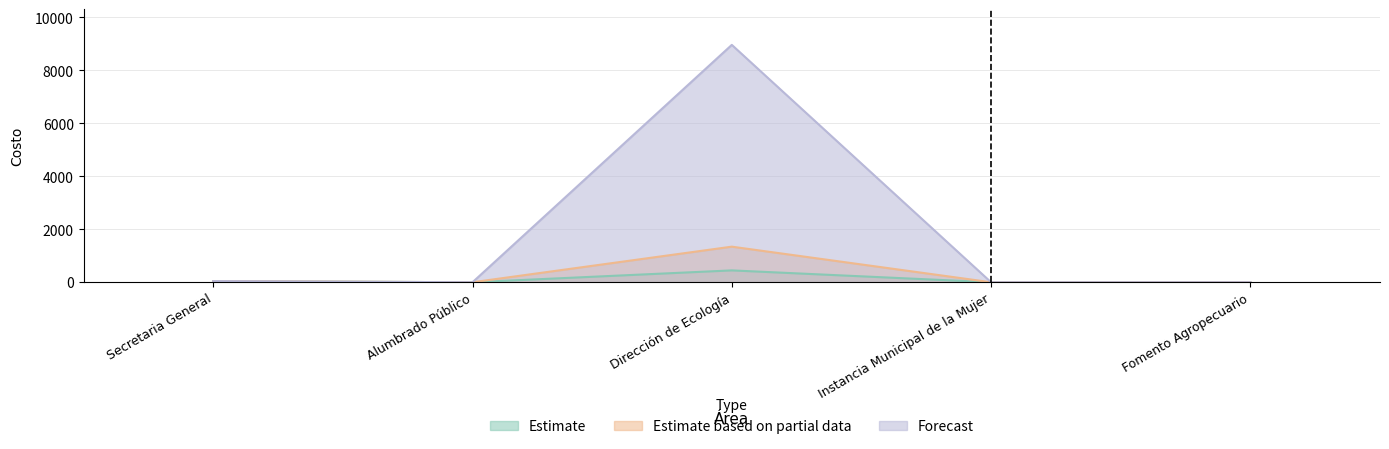

Rank the series at Instancia Municipal de la Mujer from highest to lowest value.

Estimate, Estimate based on partial data, Forecast